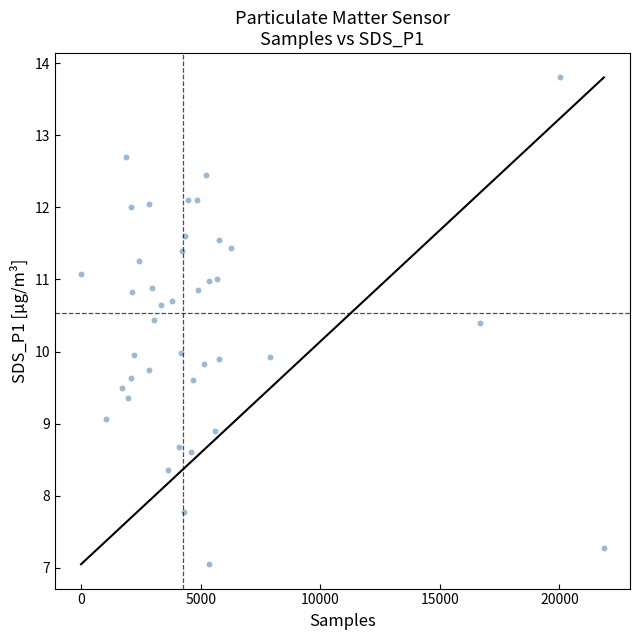

What is the range of X values (max minus min)?

21858.0